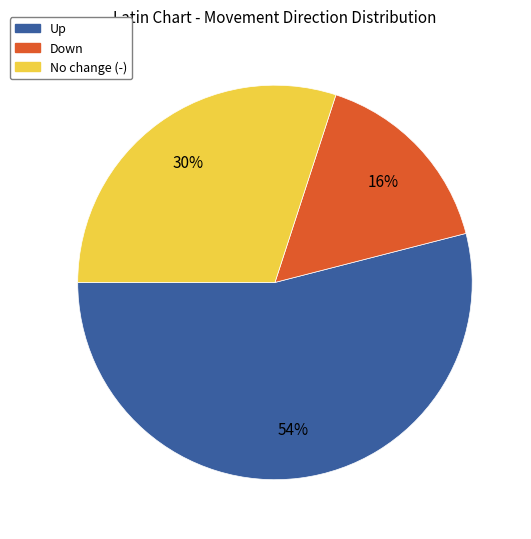

Does any single category account for the majority?

Yes